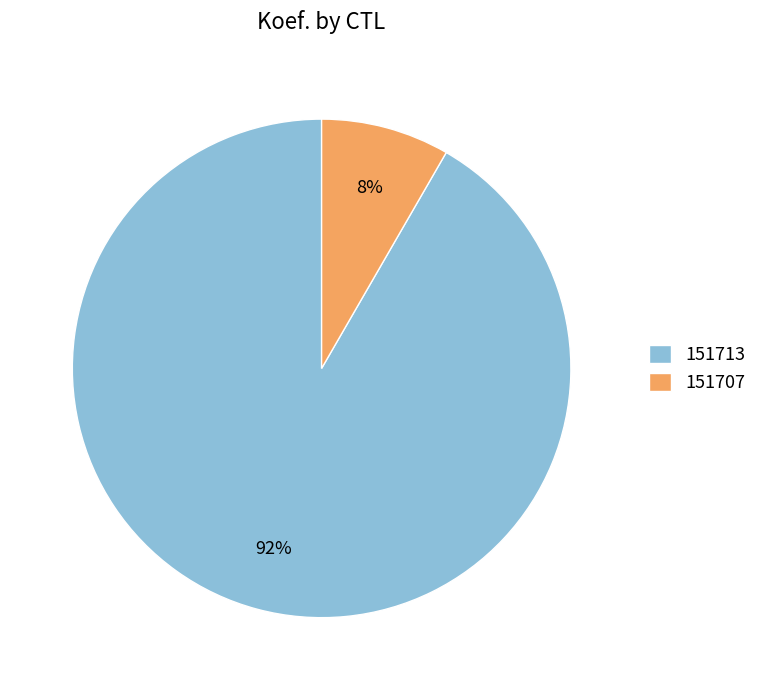

Does any single category account for the majority?

Yes